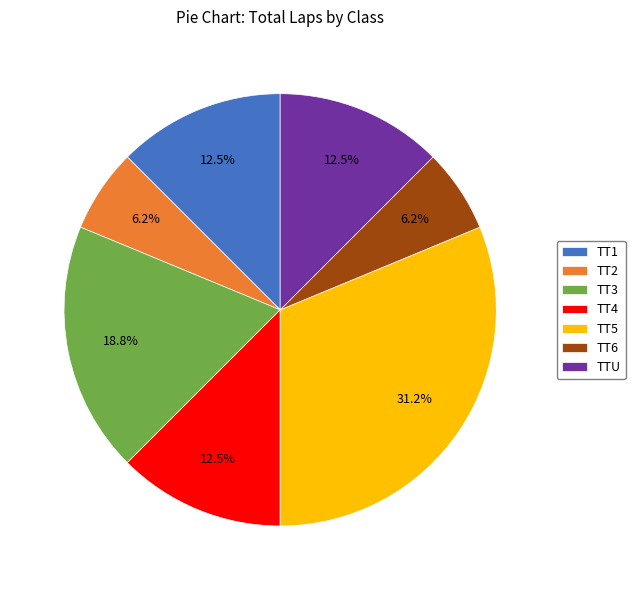

True or false: TT3 accounts for 13% of the total.

False